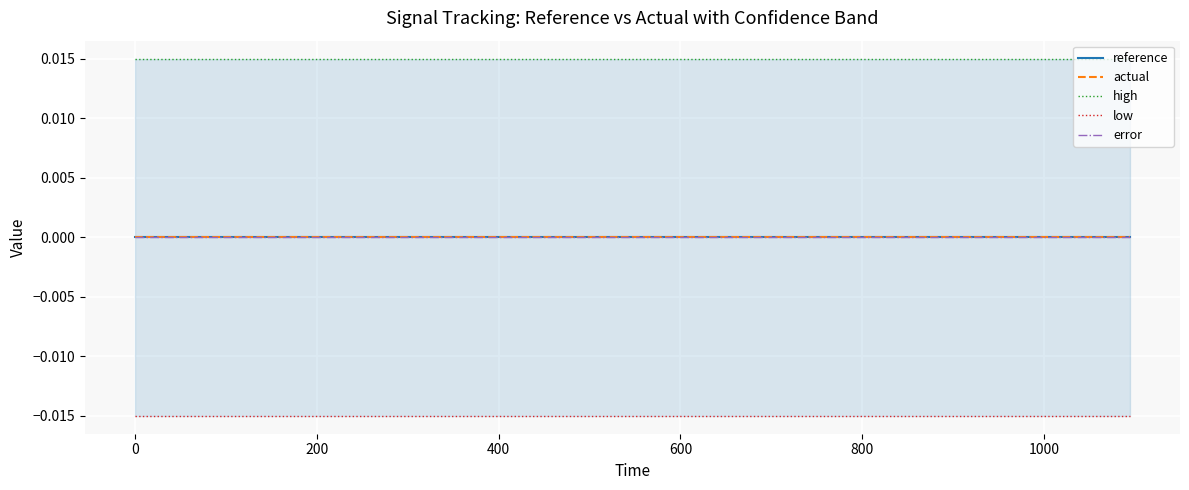

Is the value of reference at 1200 greater than the value of high at 12?

No